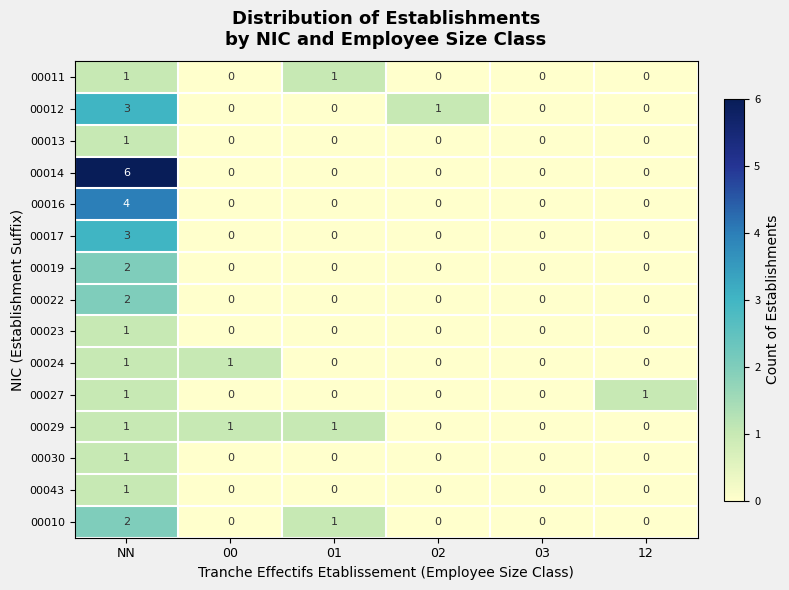

Which series changed the most between 02 and 03?

00012